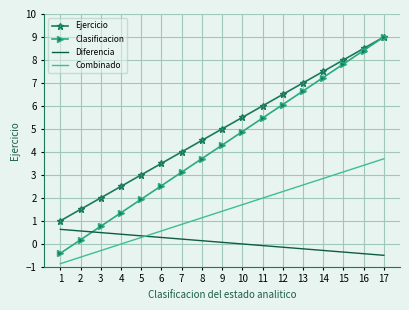

True or false: Diferencia and Ejercicio cross at least once.

False